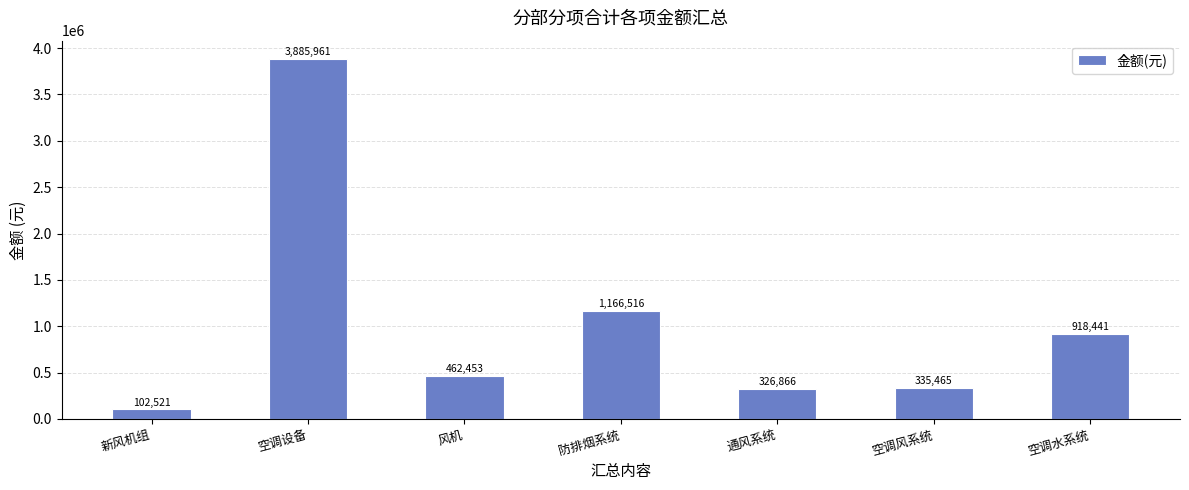

The chart shows a value of 462452.7 at 风机. True or false?

True